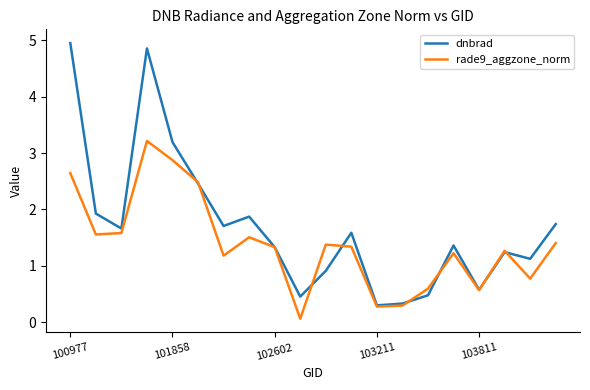

Rank the series by their maximum value, from highest to lowest.

dnbrad, rade9_aggzone_norm